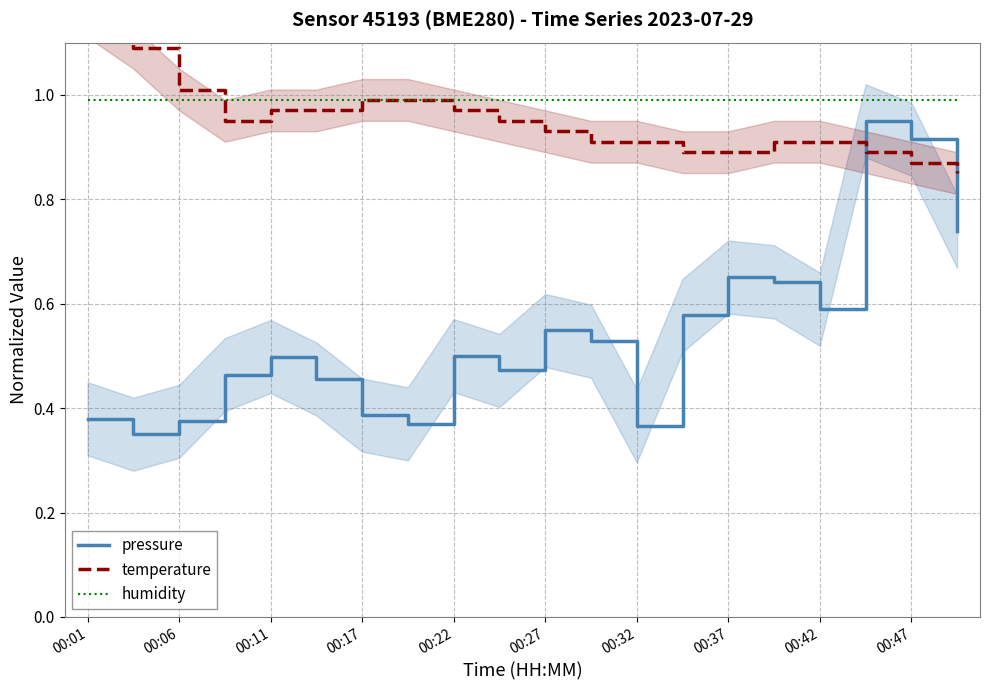

In pressure, how many points are lower than both neighbors (excluding endpoints)?

5